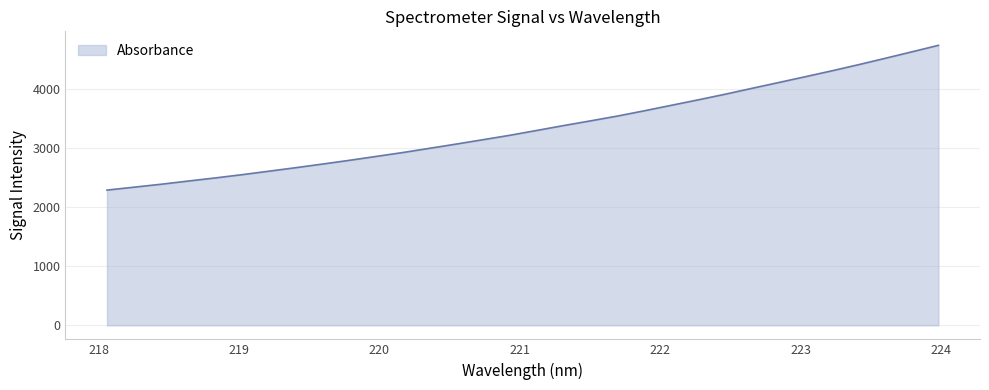

What is the smallest value displayed?

2292.2